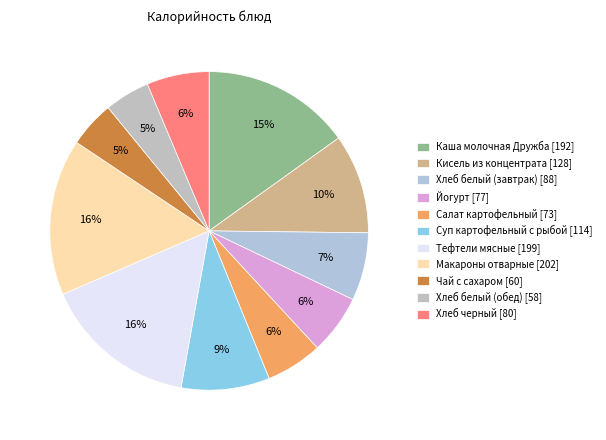

Does Каша молочная Дружба account for over 50% of the chart?

No